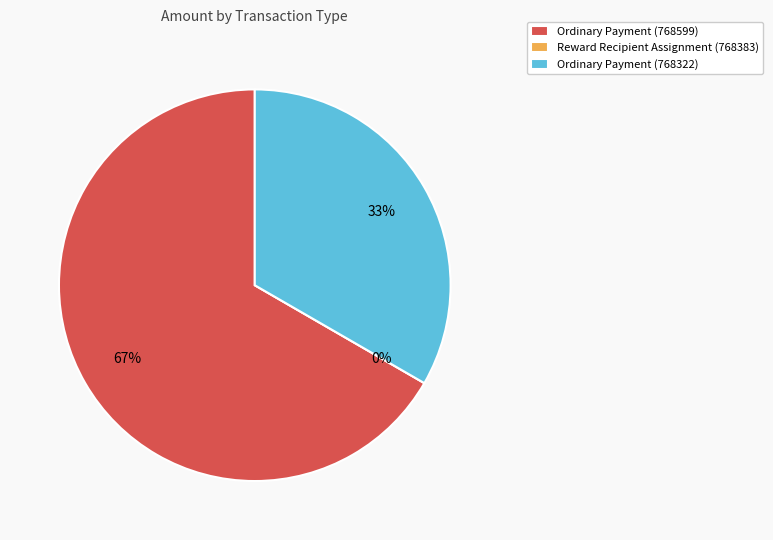

True or false: Ordinary Payment (768322) accounts for 45% of the total.

False